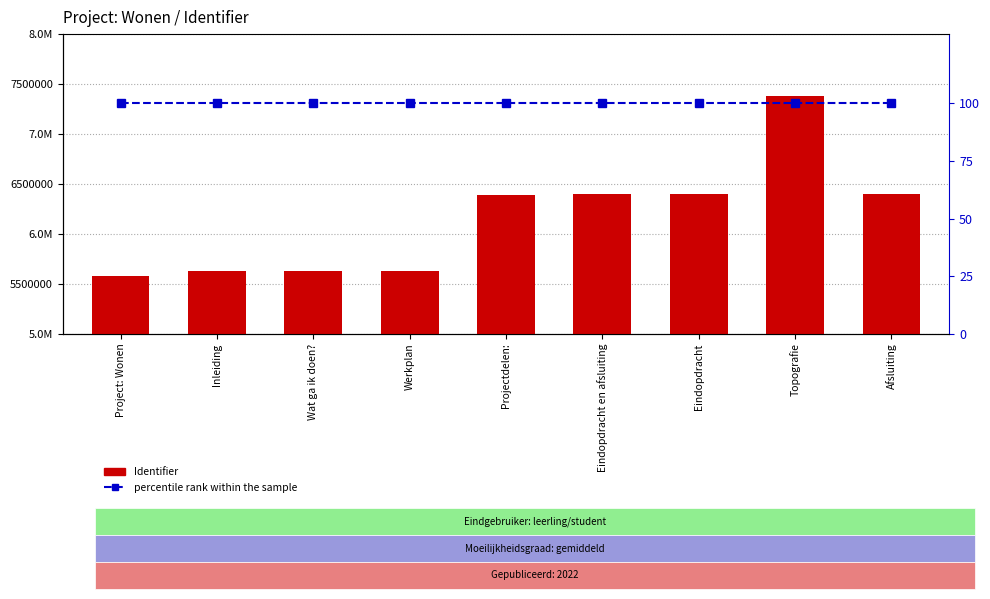

What is the difference between the Identifier values at Werkplan and Projectdelen:?

759658